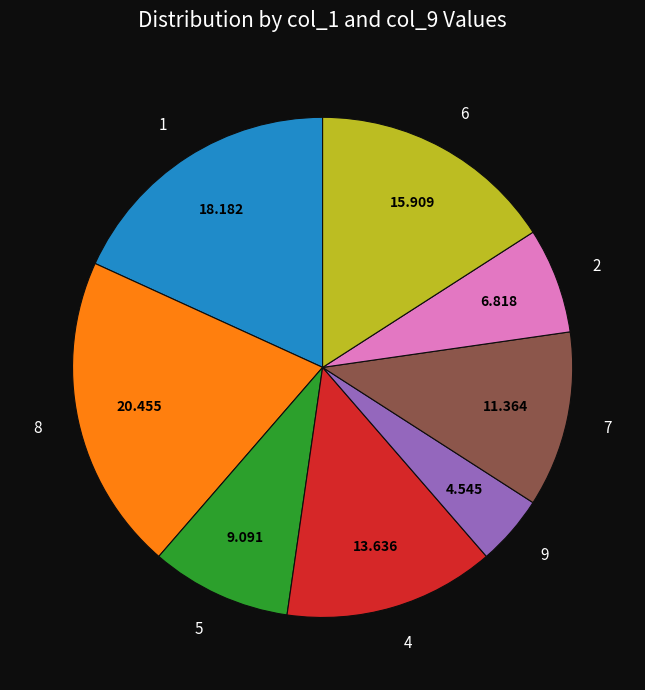

Does 5 account for over 50% of the chart?

No